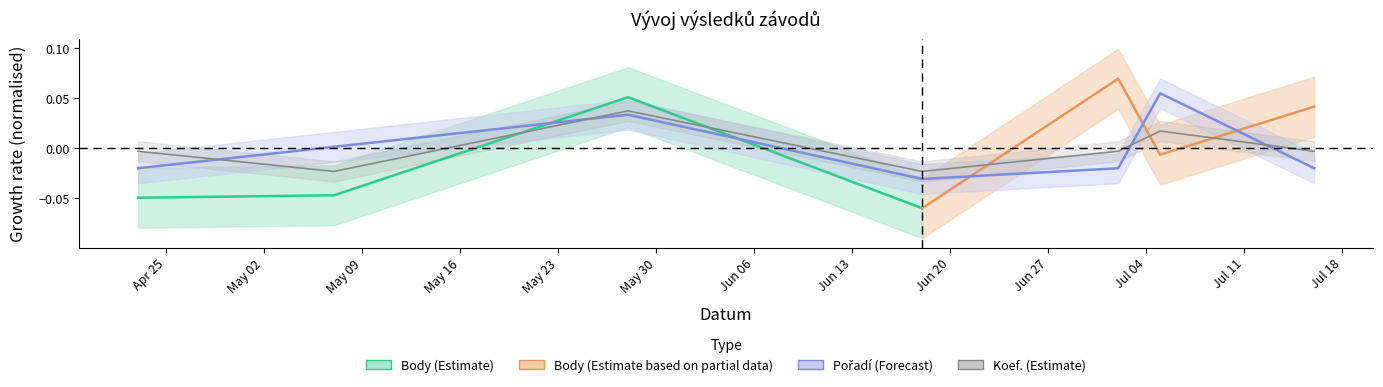

What is the difference between the maximum and minimum values in the Koef. series?

0.1